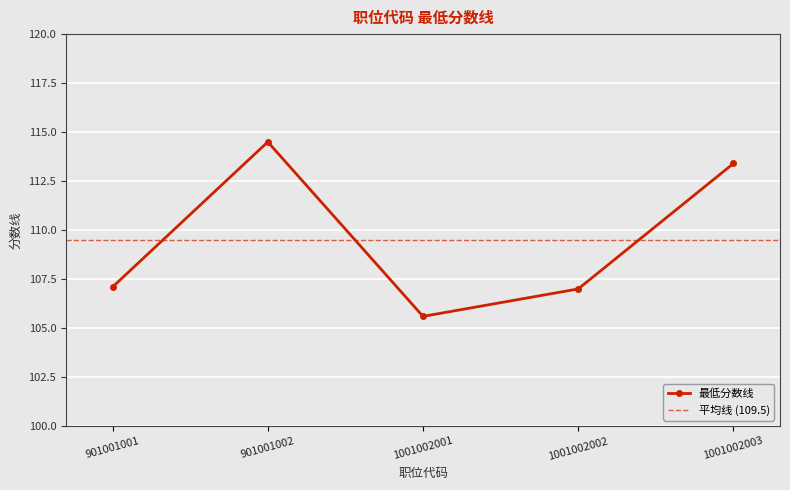

Reading right to left, transcribe all the data shown in this chart.

1001002003=113.4	1001002002=107.0	1001002001=105.6	901001002=114.5	901001001=107.1